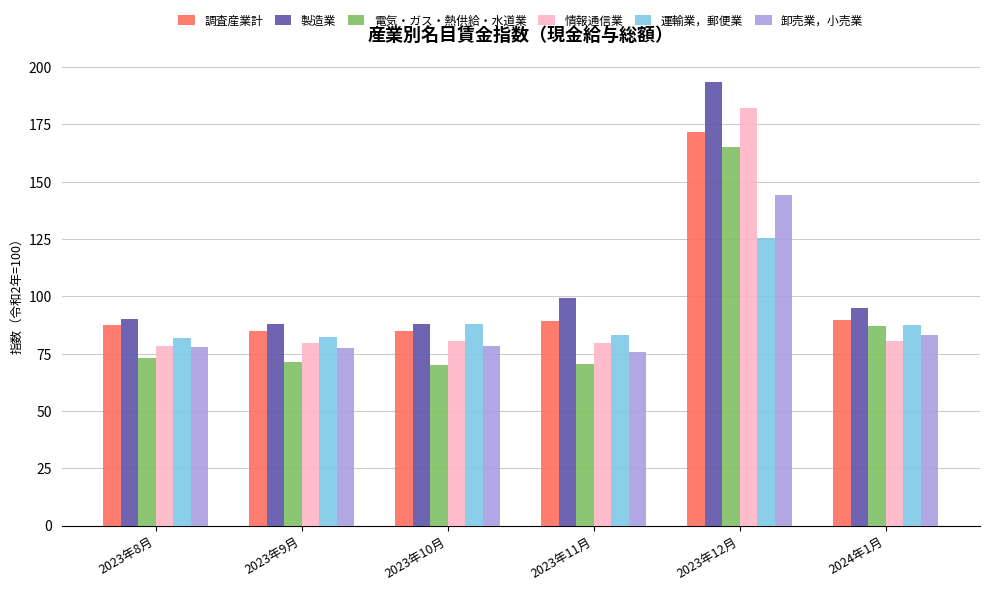

At which category is the sum across all series the highest?

2023年12月